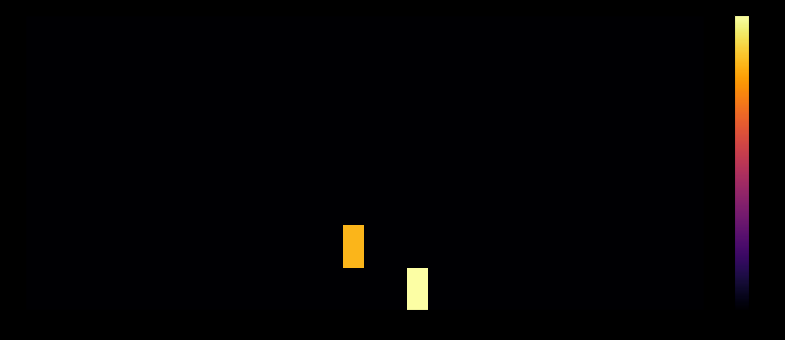

How many data points does each series have?

32